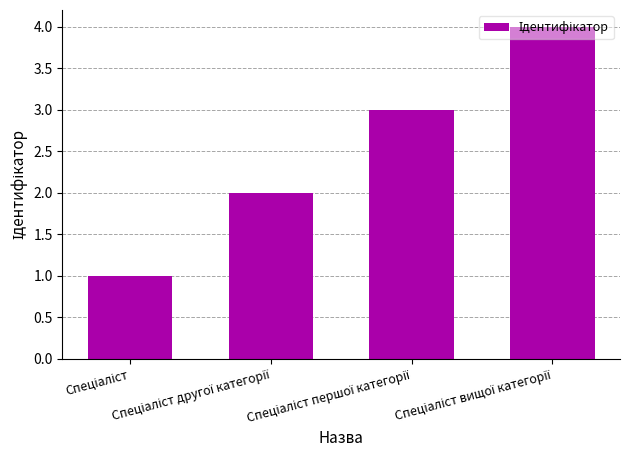

What is the difference between the maximum and minimum values?

3